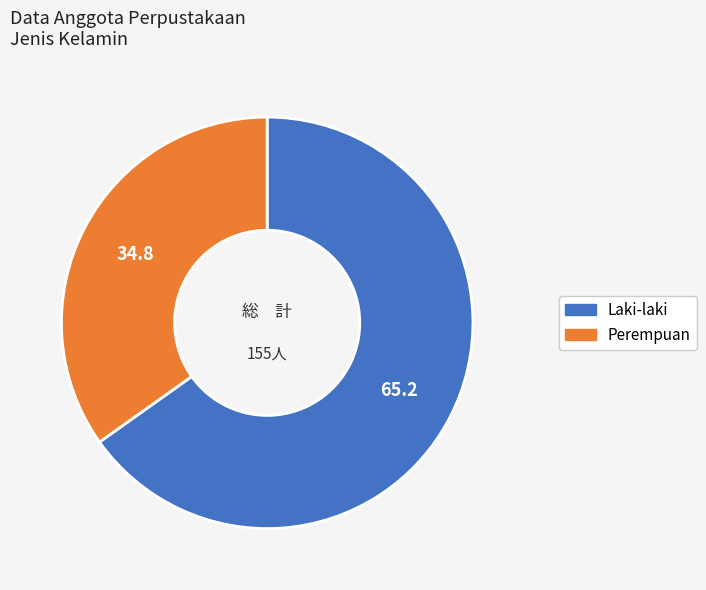

Is it true that Laki-laki is 65% of the pie?

True